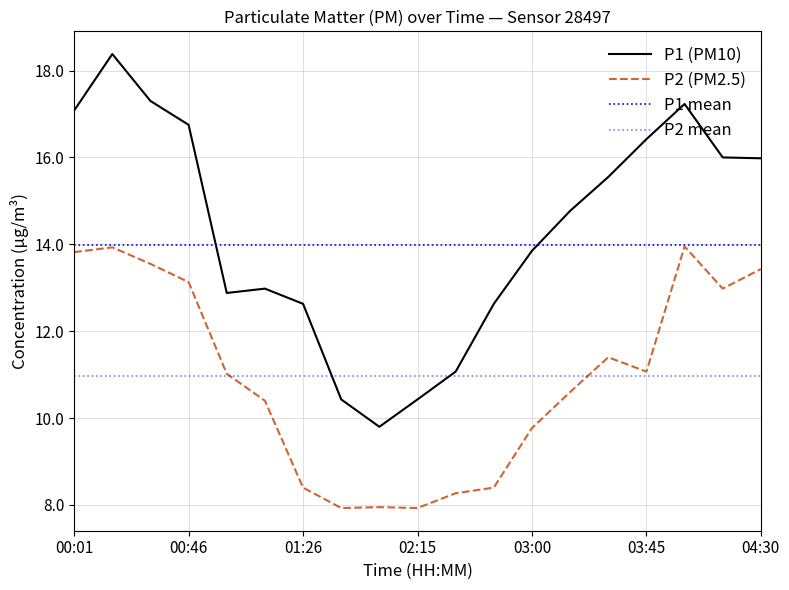

Which has a higher value, 00:31 or 03:45?

00:31